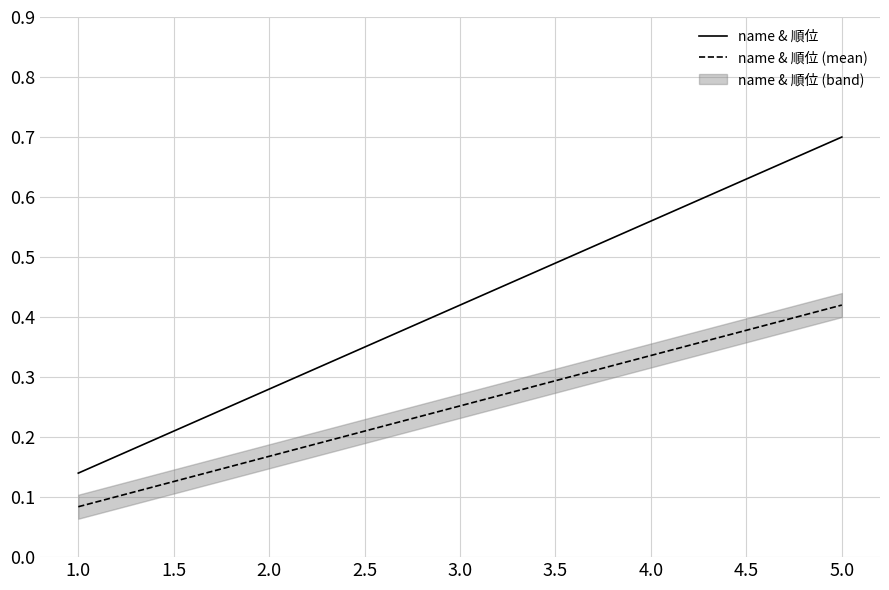

What is the difference between the maximum and minimum values in the name & 順位 series?

0.6